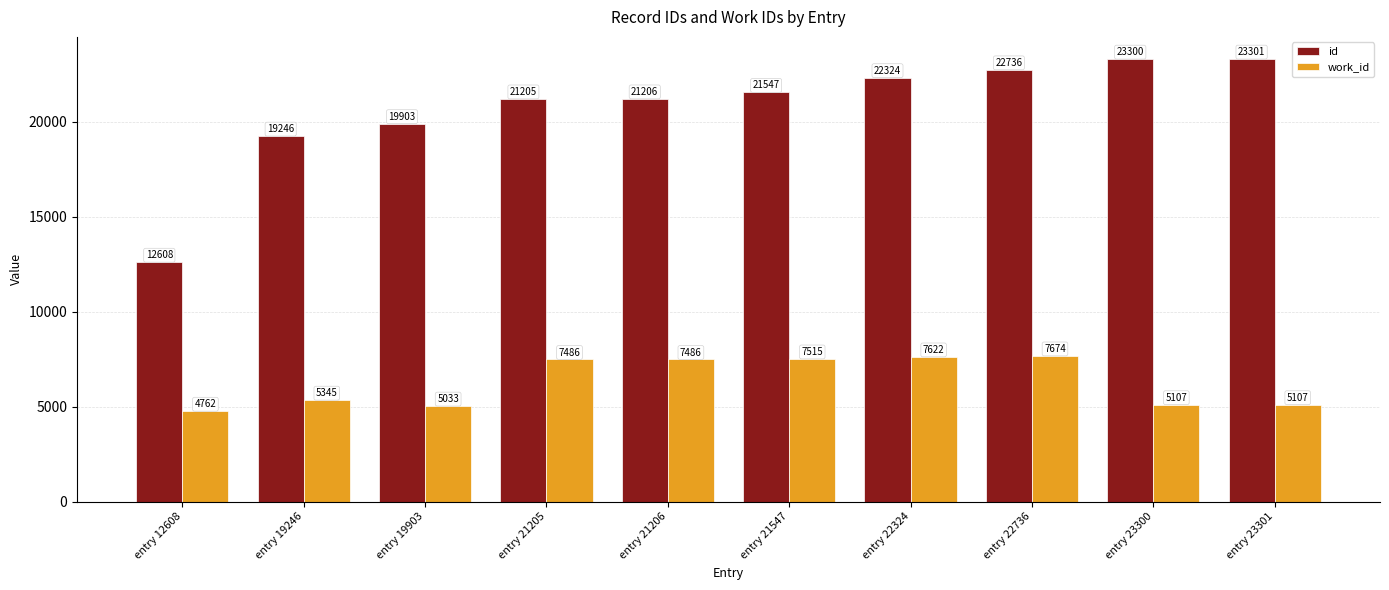

At which label is id closest to 17954?

entry 19246